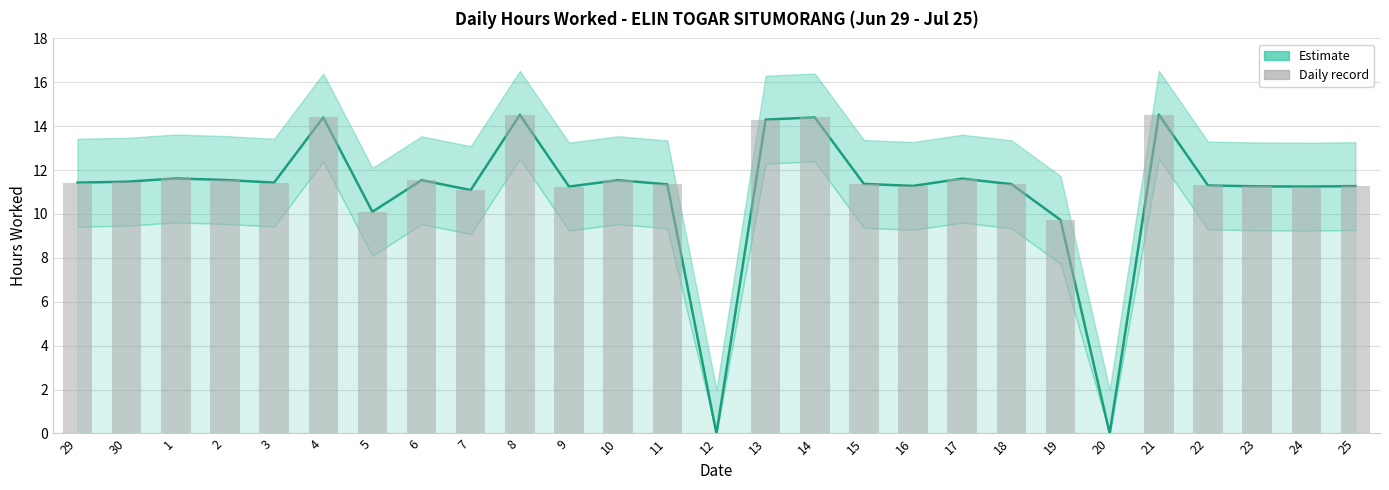

What is the label of the 25th bar from the left?

23